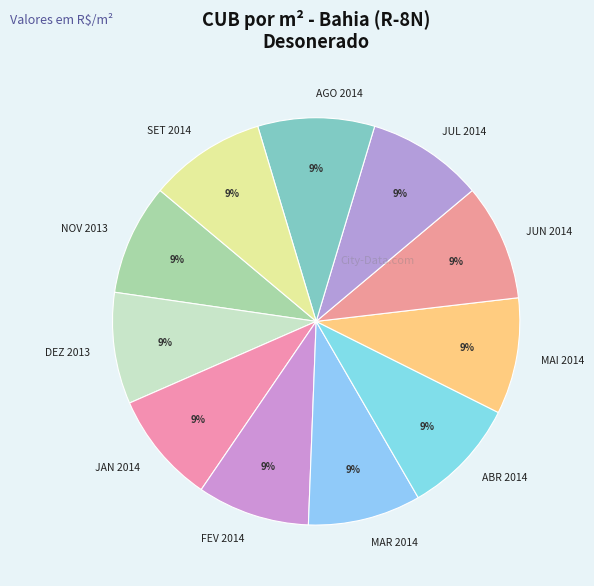

How many slices are in this pie chart?

11